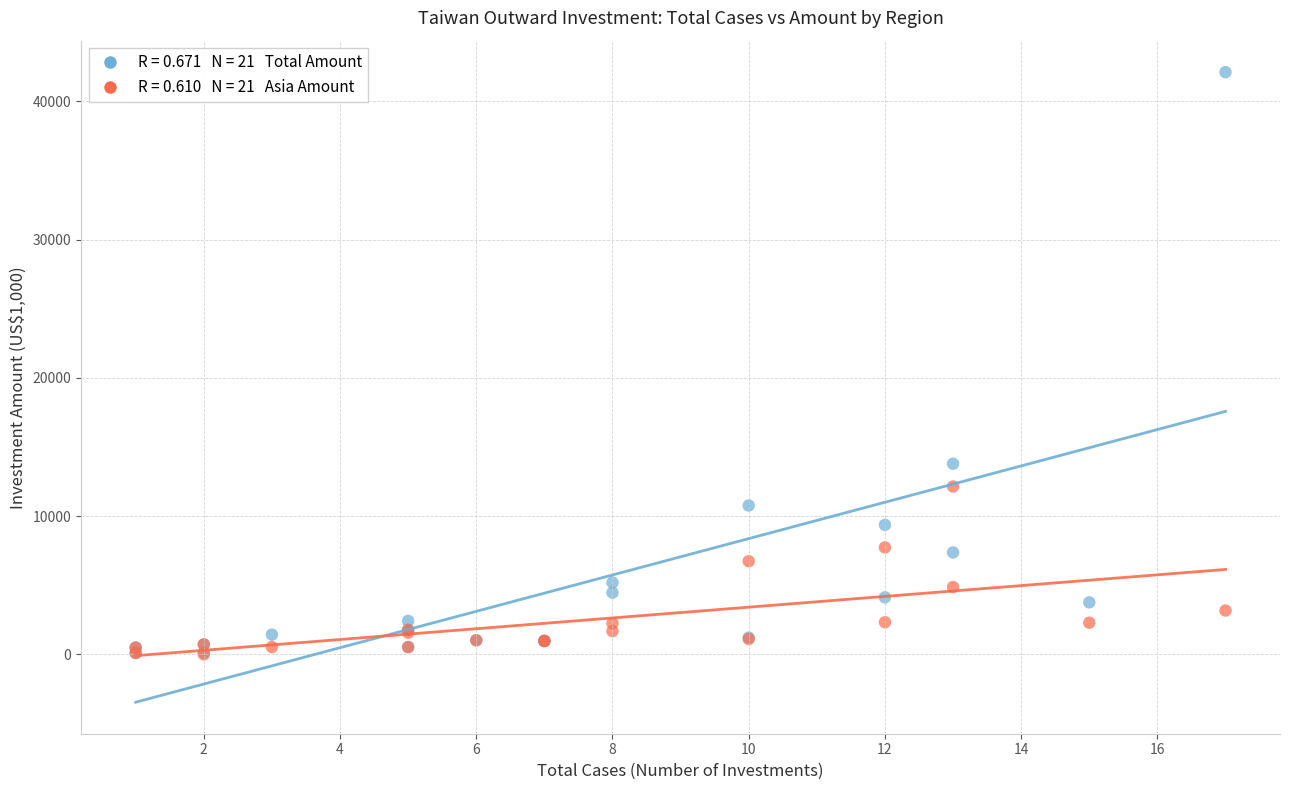

Across all series, what Y value is closest to 21052?

13789